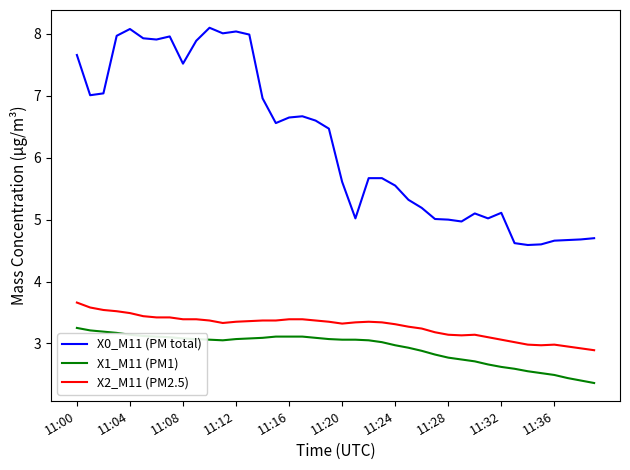

List the series in order of their peak value, highest first.

X0_M11 (PM total), X2_M11 (PM2.5), X1_M11 (PM1)